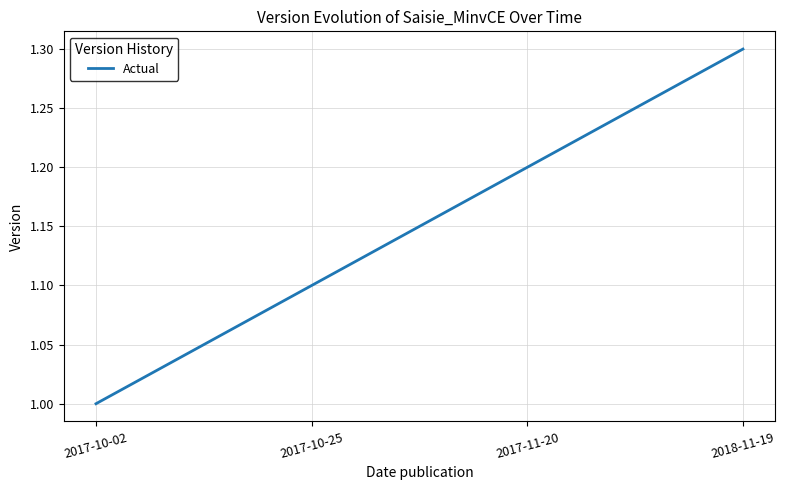

Is it true that the value at 2017-11-20 is 1.6?

False